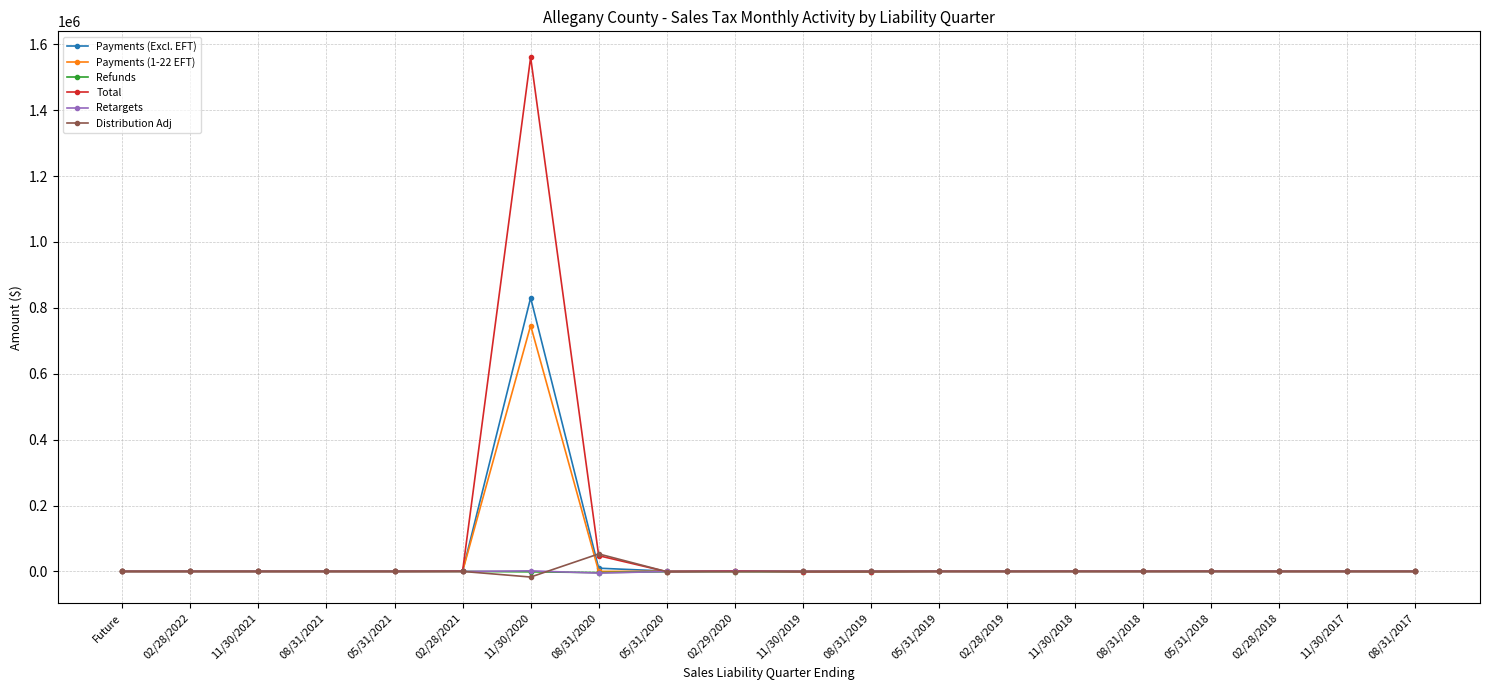

At which category does the chart reach its peak across all series?

11/30/2020